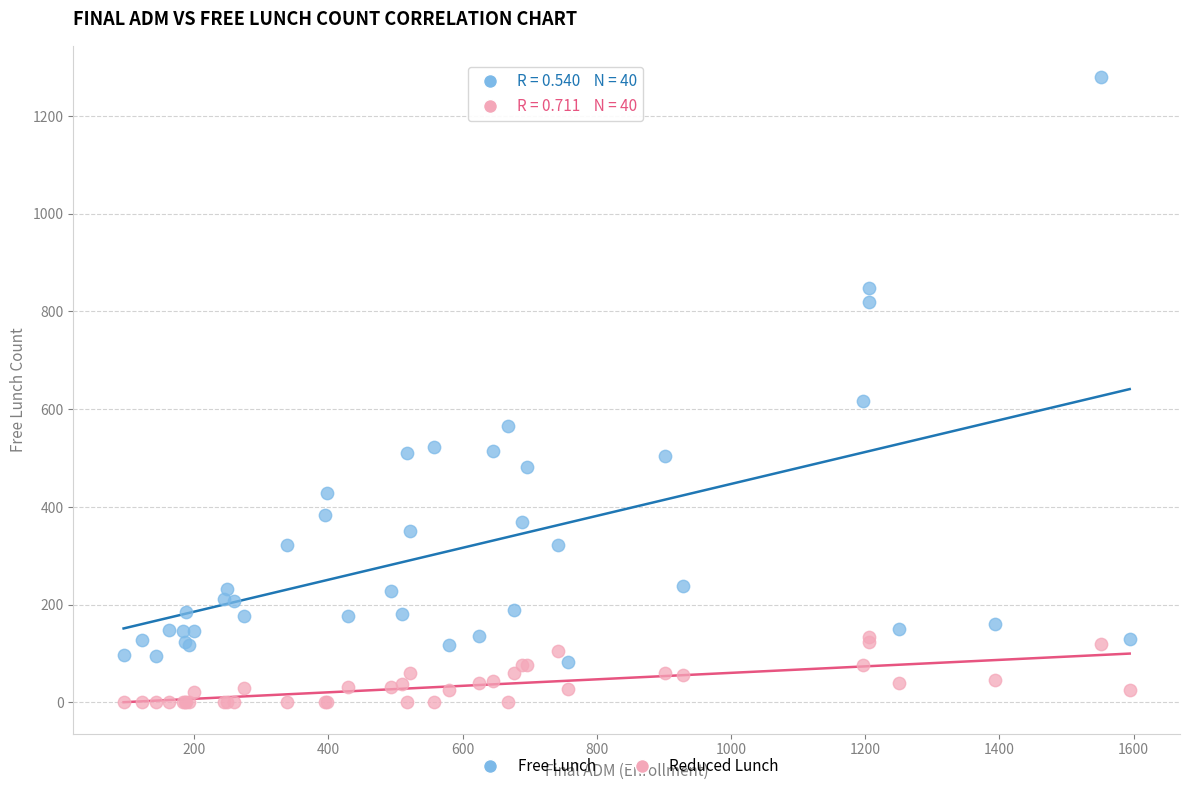

Which series contains the highest Y value?

Free Lunch